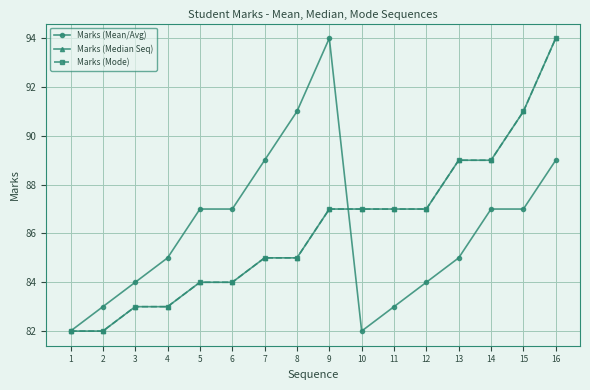

At how many categories does at least one series exceed 85?

12